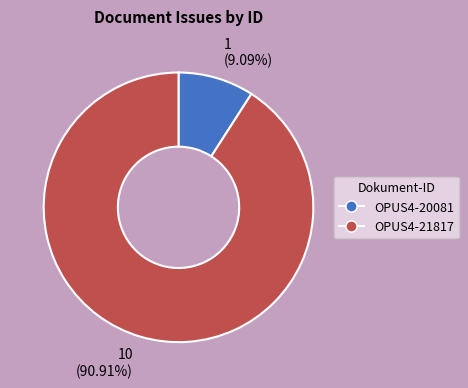

What is the ratio of the value at 10 (90.91%) to the value at 1 (9.09%)?

10.0